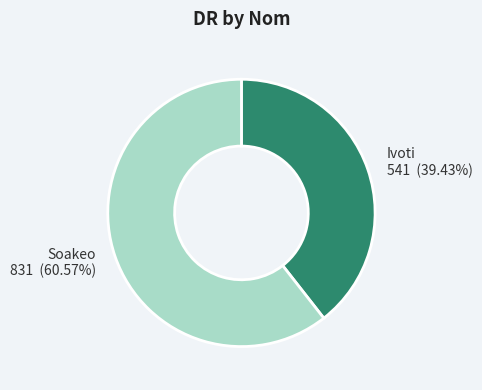

What percentage is the Soakeo slice, to the nearest percent?

61%